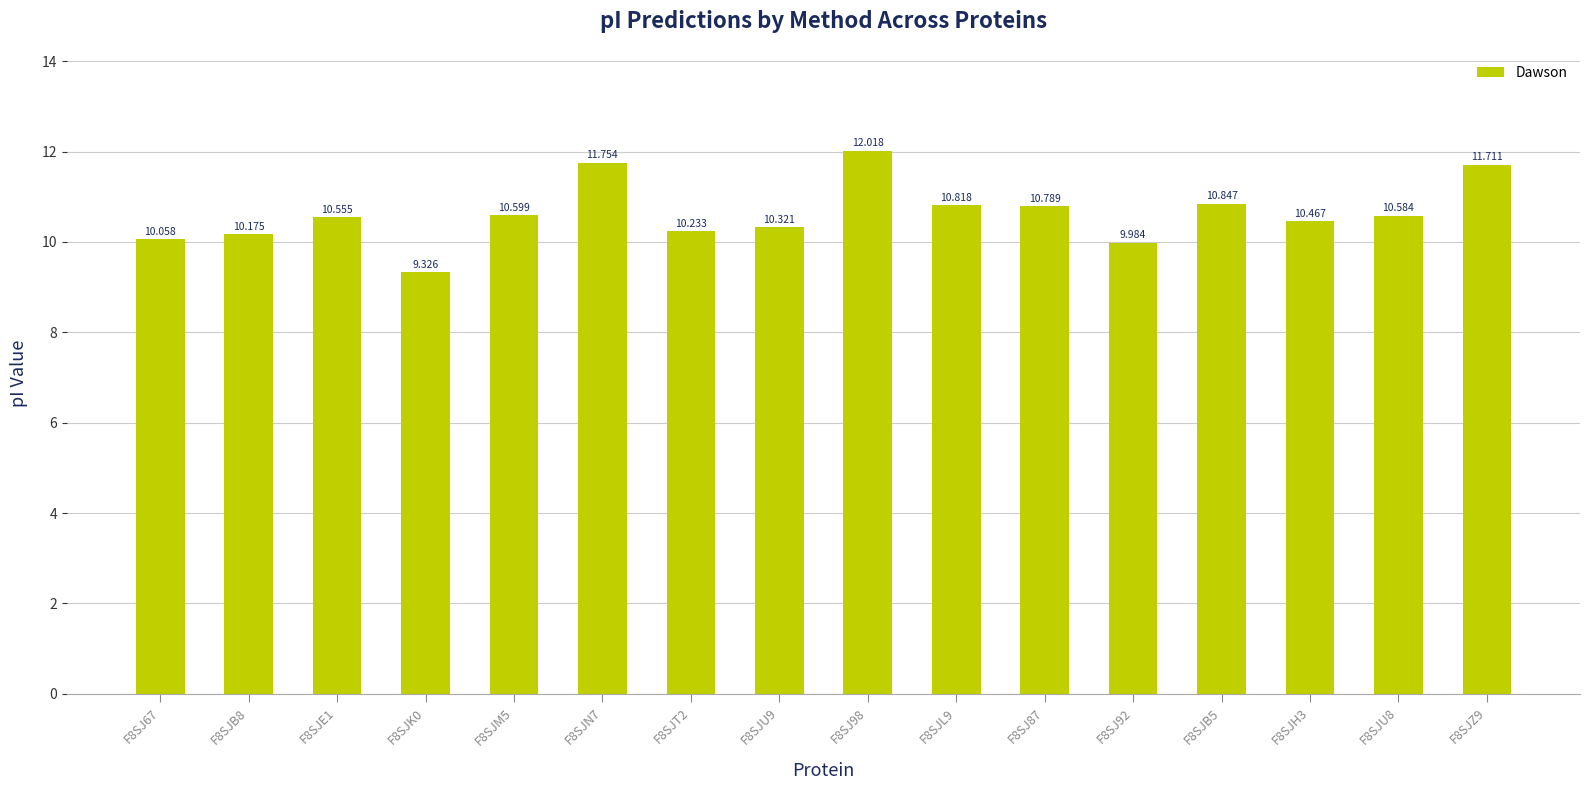

True or false: the data shows 10.2 at F8SJB8.

True